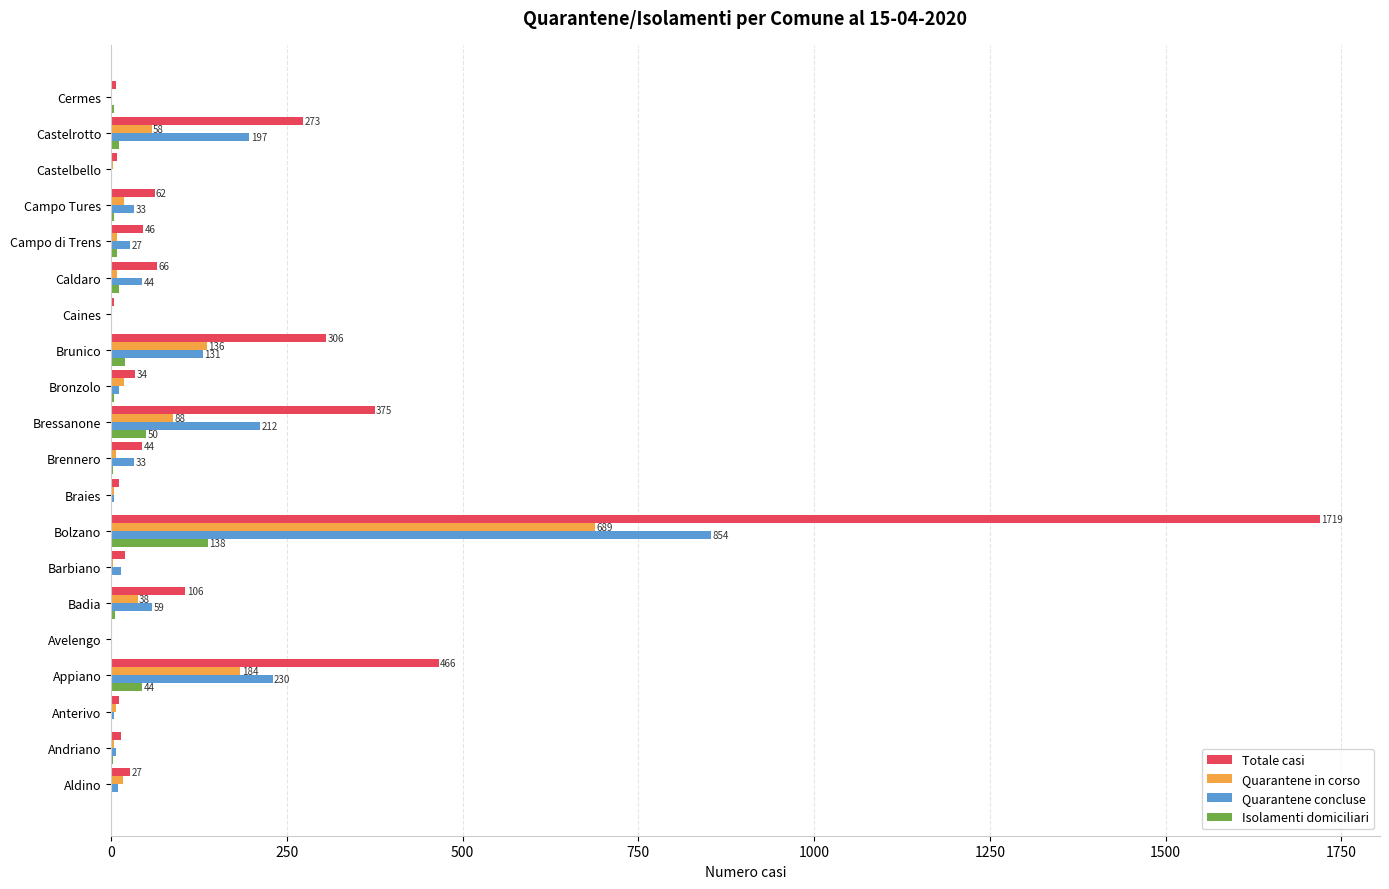

What is the sum of all Quarantene in corso values?

1295